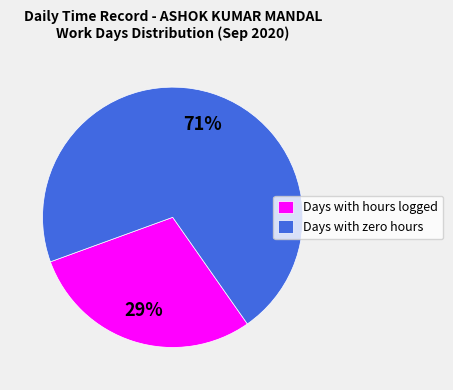

Is there any slice that represents more than half of the pie?

Yes